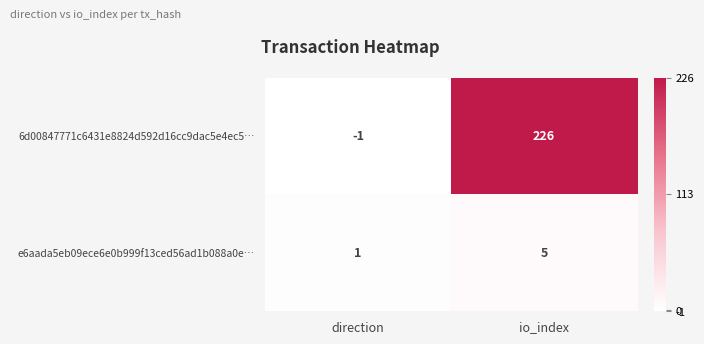

Rank the series by their average value, from lowest to highest.

e6aada5eb09ece6e0b999f13ced56ad1b088a0e…, 6d00847771c6431e8824d592d16cc9dac5e4ec5…